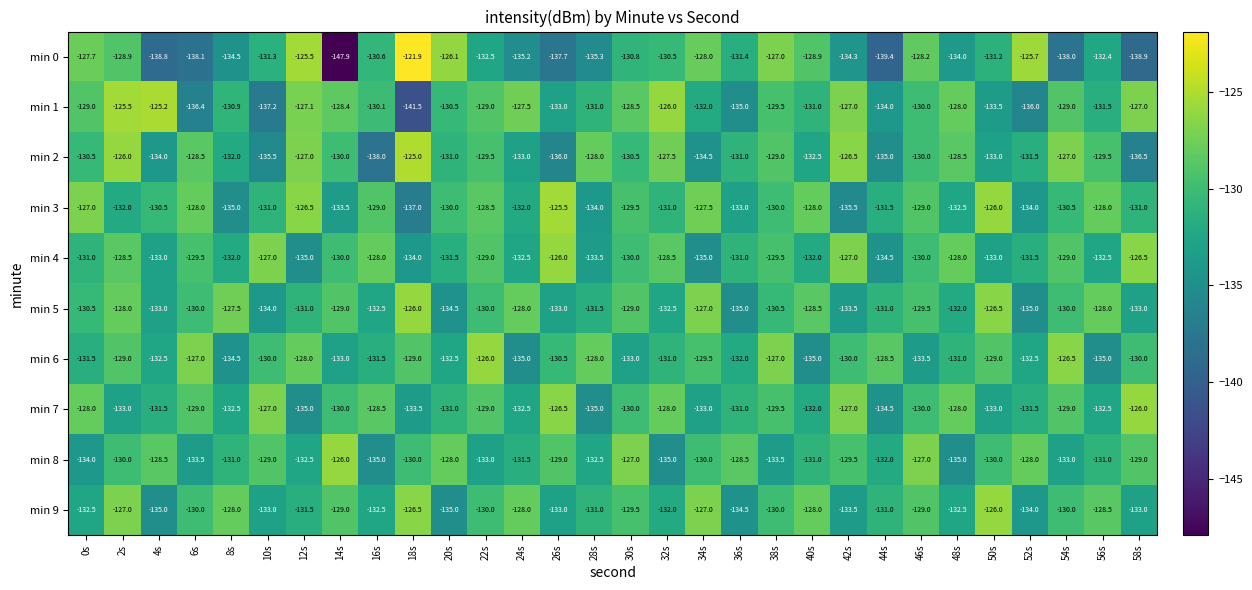

How many data points does each series have?

30